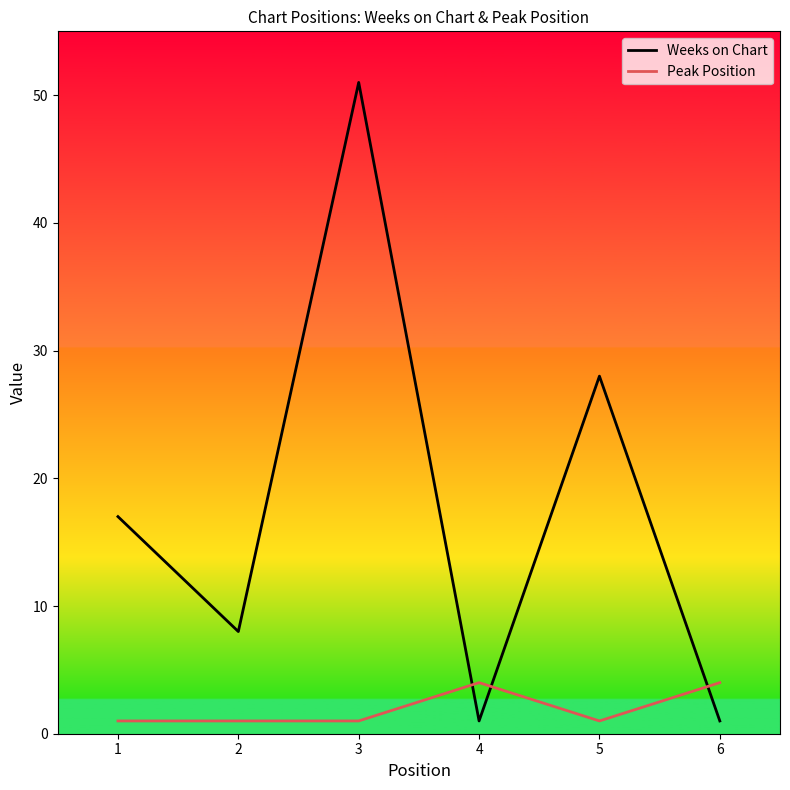

The value of Peak Position at 6 is 1. True or false?

False